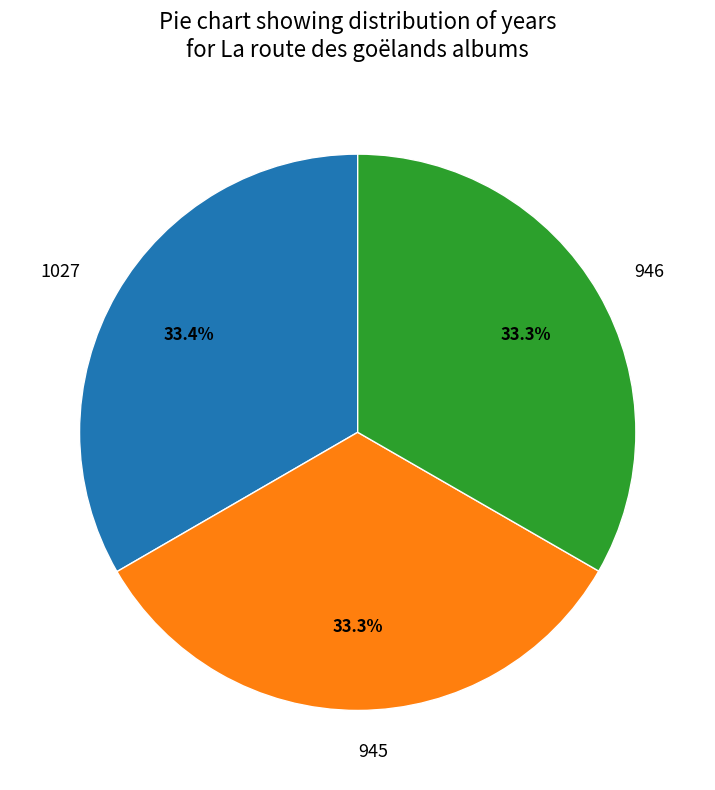

Combined, do 945 and 1027 account for over 50%?

Yes